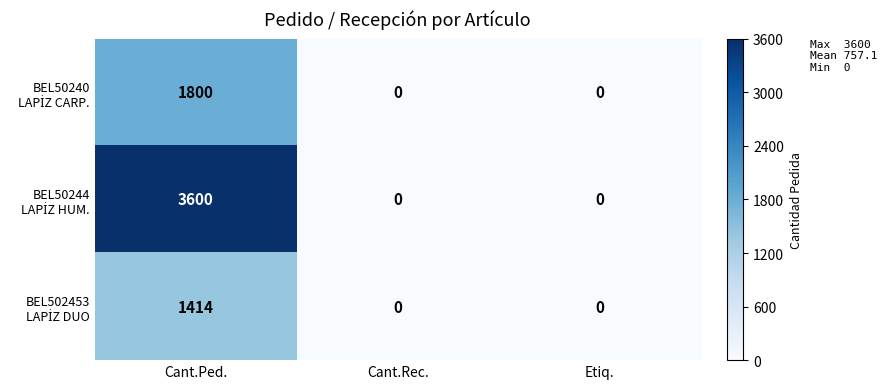

At which category is the sum across all series the highest?

Cant.Ped.